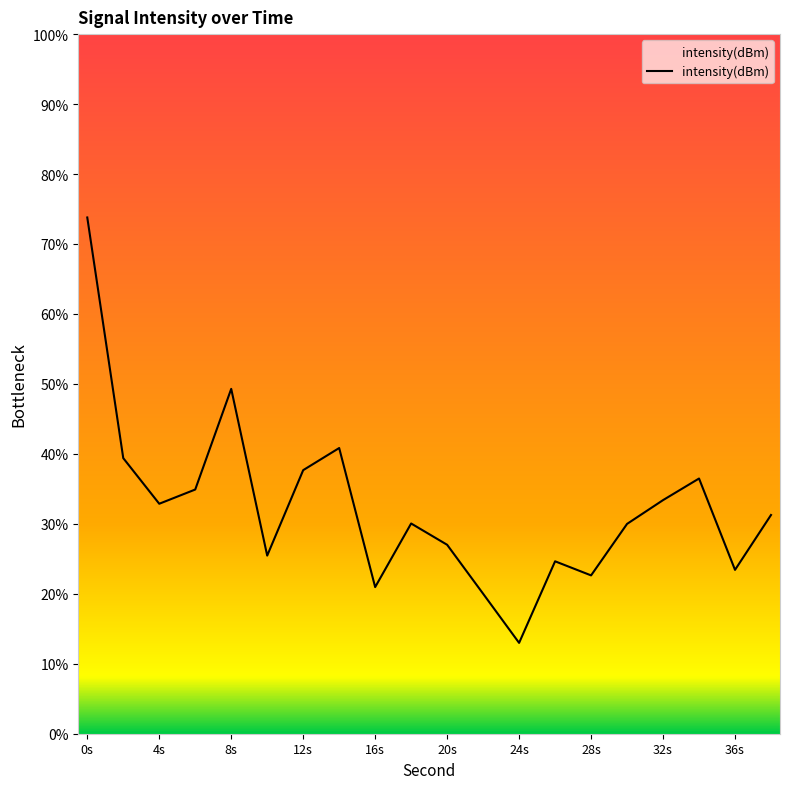

What is the difference between the values at 30 and 26?

1.1